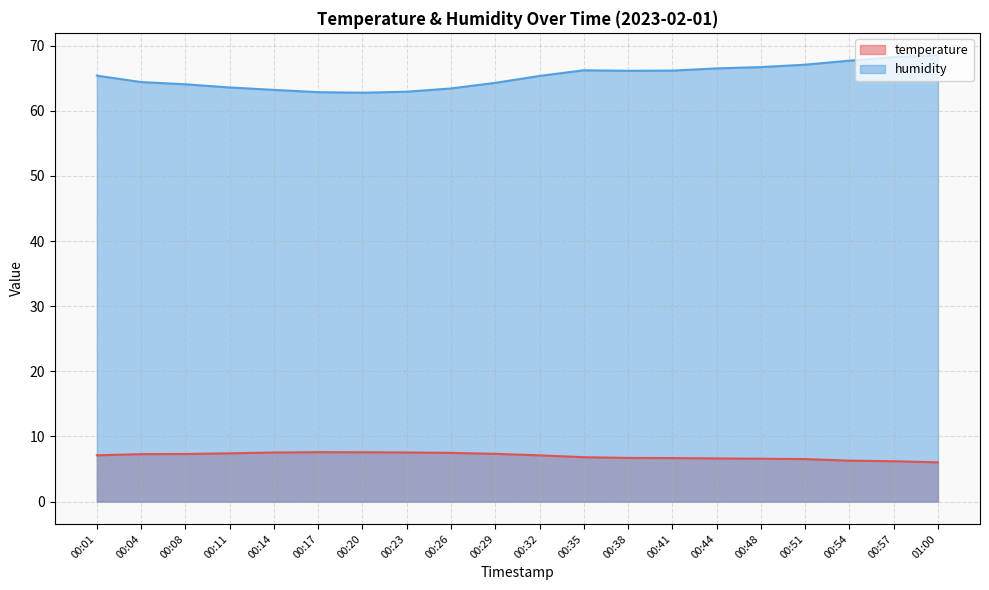

What are all the series names shown in the legend?

temperature, humidity